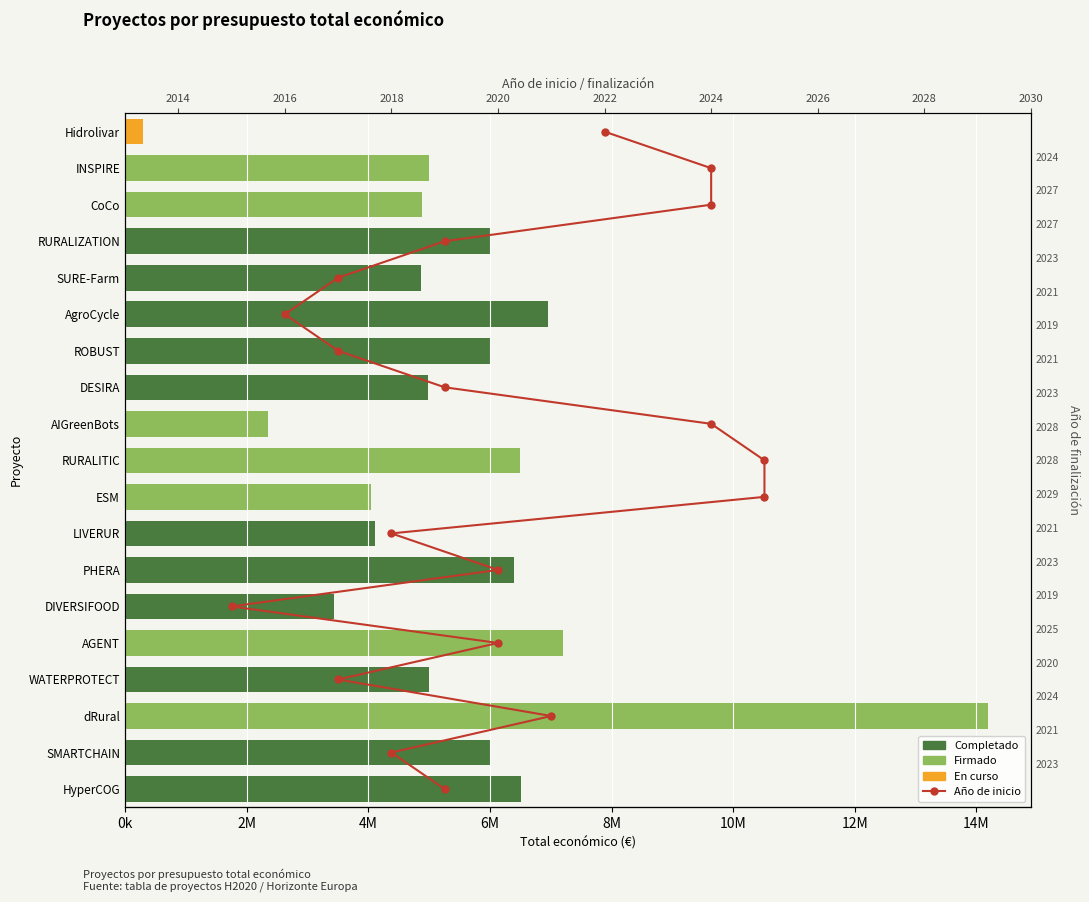

Between 2020 and 2018, which is larger?

2020